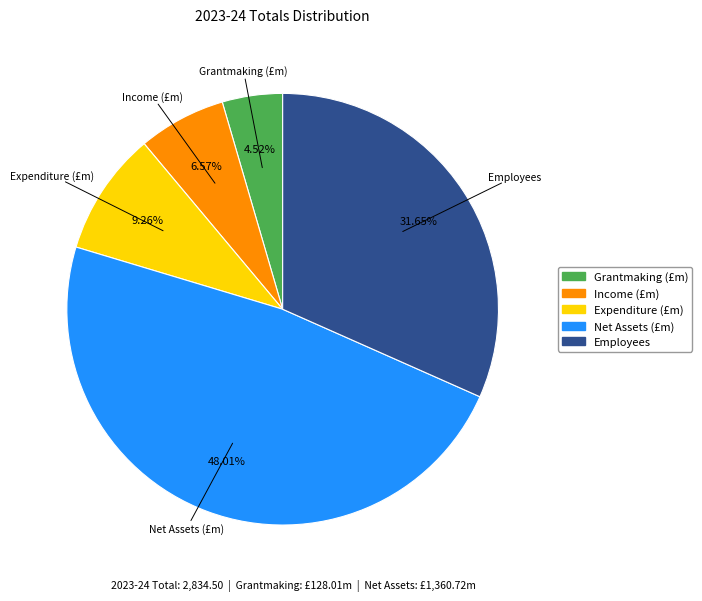

What is the ratio of the value at Income (£m) to the value at Grantmaking (£m)?

1.5